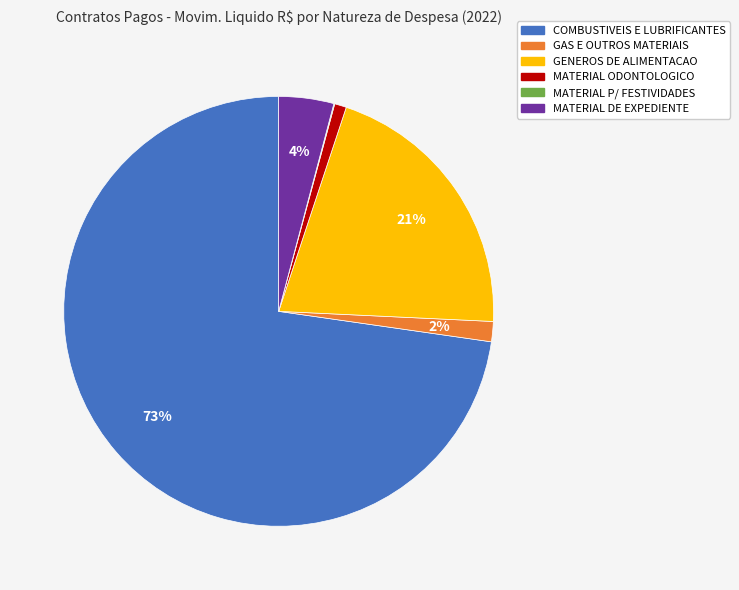

Combined, do MATERIAL ODONTOLOGICO and GENEROS DE ALIMENTACAO account for over 50%?

No